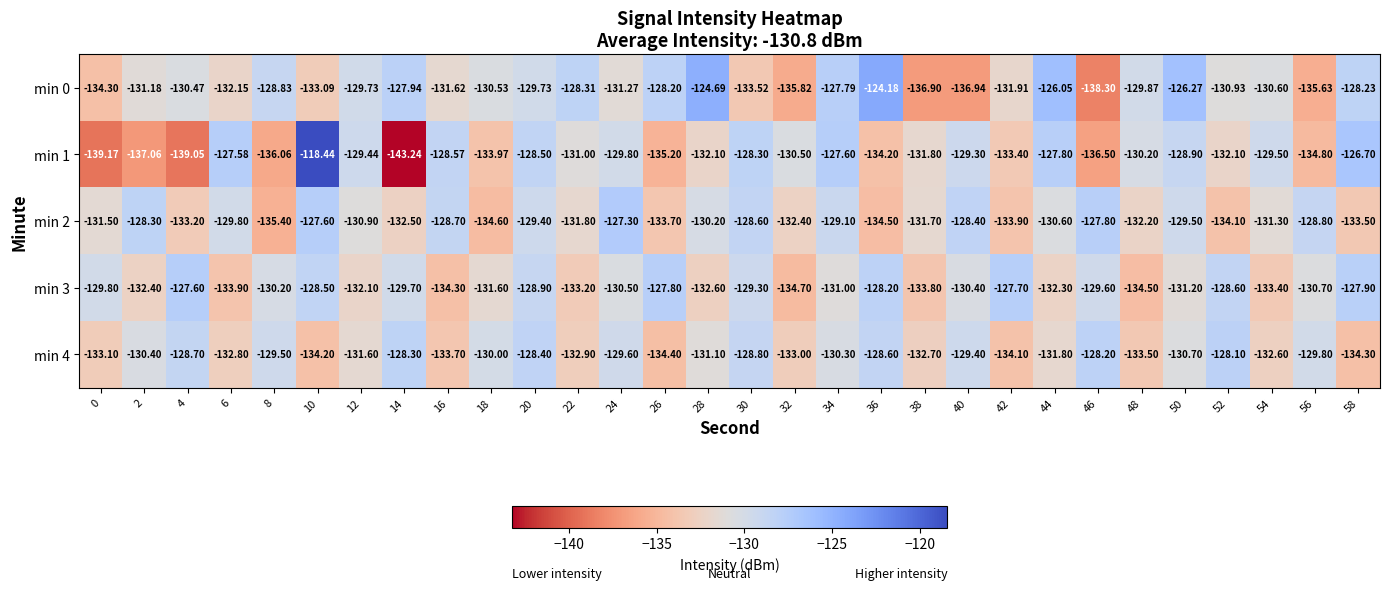

What is the smallest value displayed?

-143.2